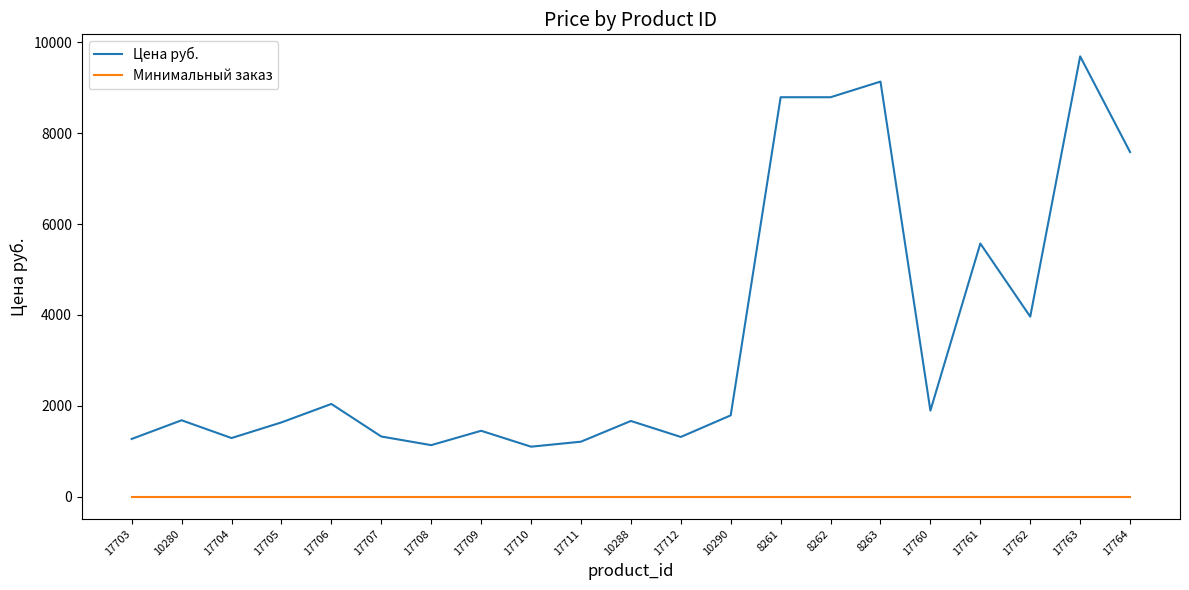

What is the difference between the maximum and minimum values in the Цена руб. series?

8584.0